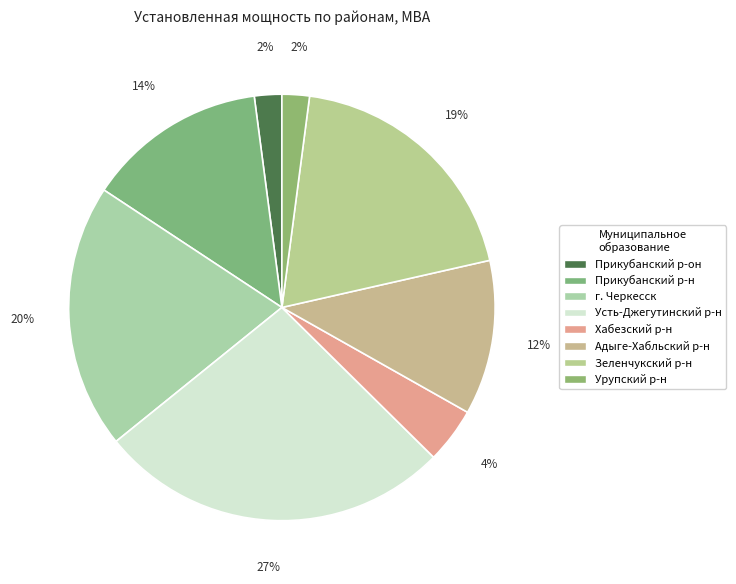

How many slices are in this pie chart?

8